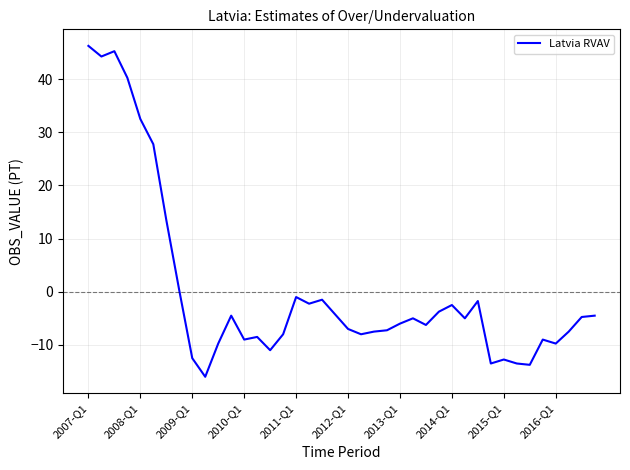

What is the minimum value shown in the chart?

-16.0